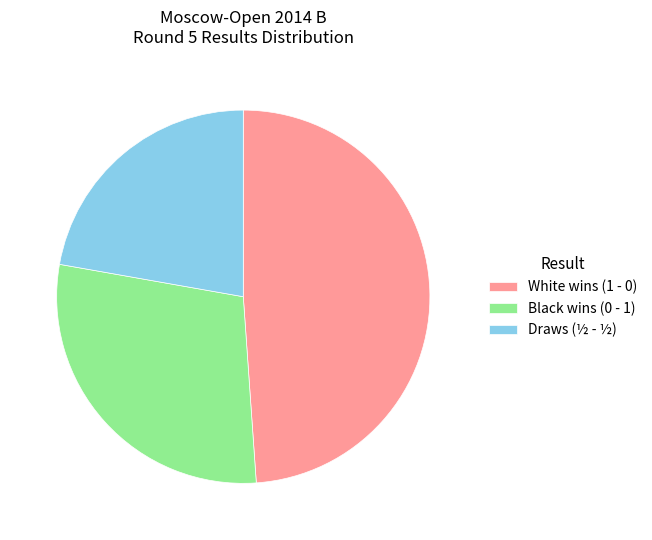

Which has a higher value, Black wins (0 - 1) or Draws (½ - ½)?

Black wins (0 - 1)